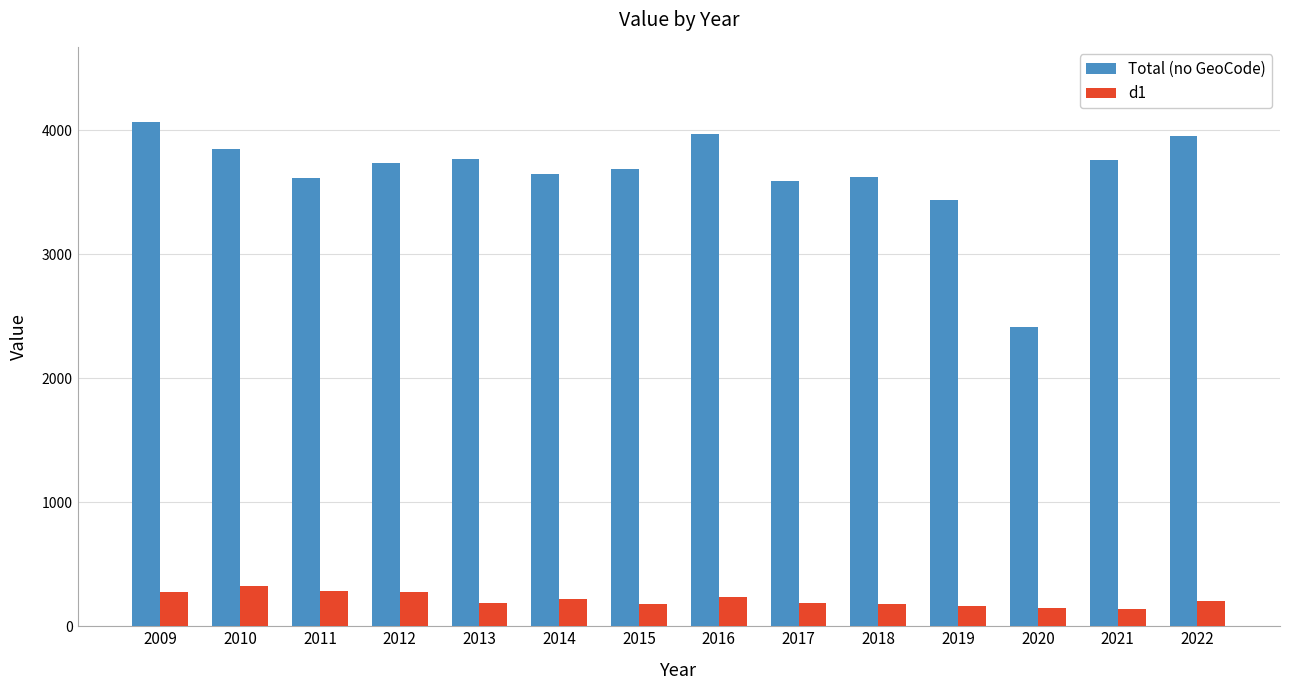

How many bars are there in total?

28